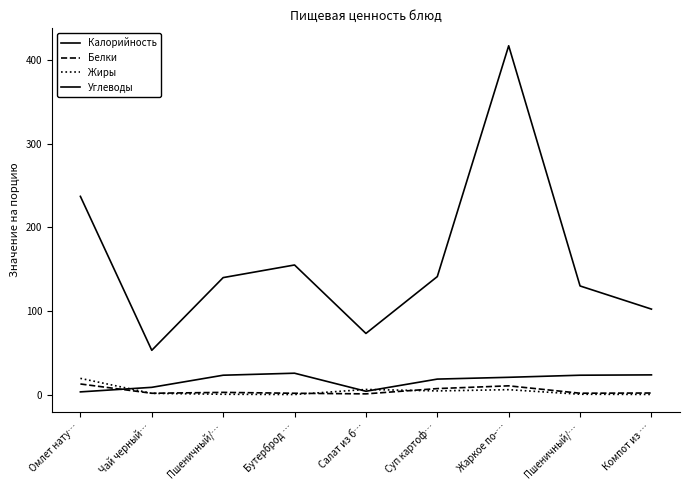

How many lines are shown in the chart?

4